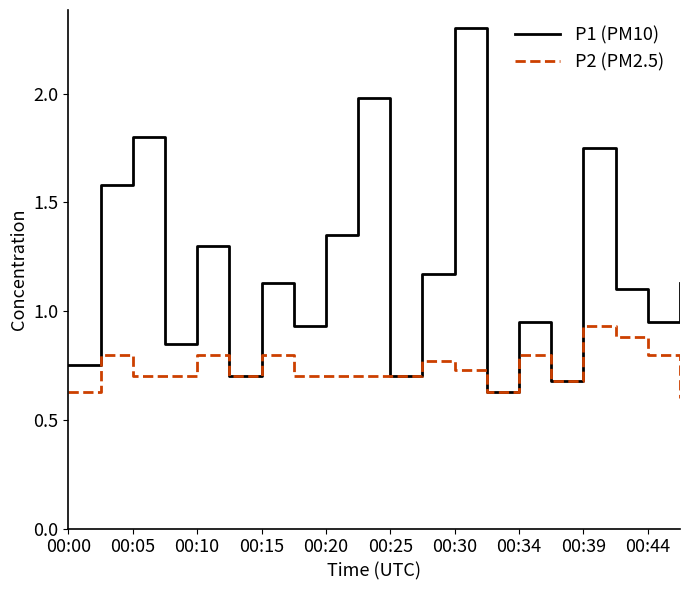

Which series has the widest spread of values?

P1 (PM10)